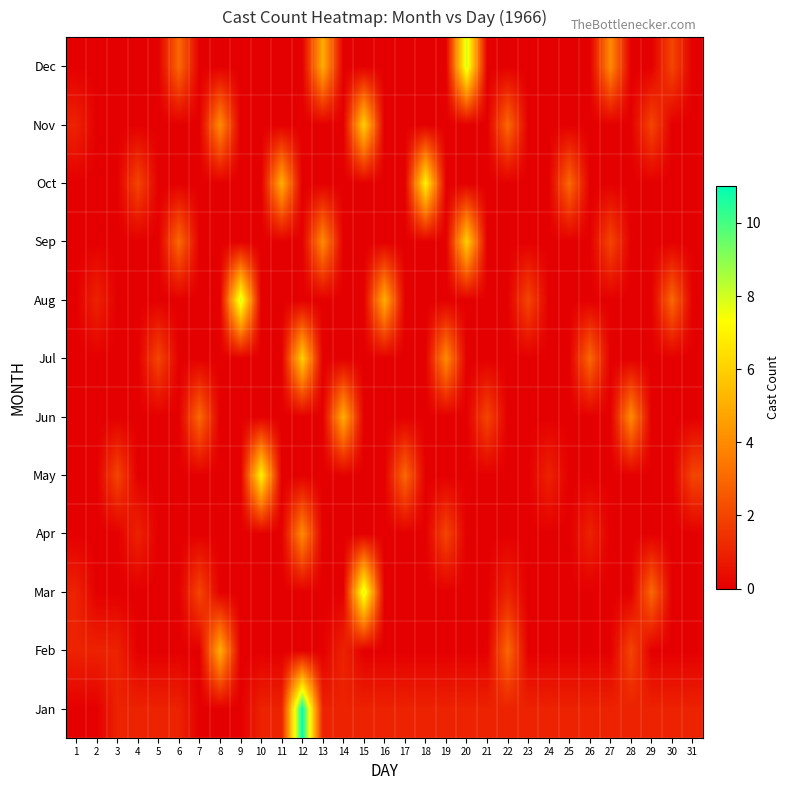

Between 21 and 11, which is larger?

21